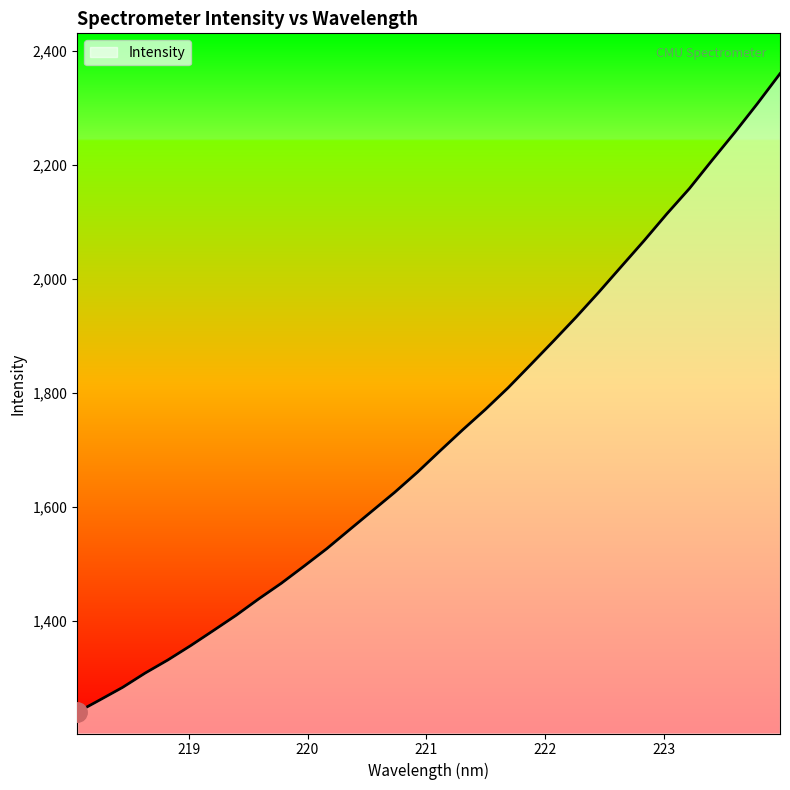

What is the maximum value shown in the chart?

2360.5